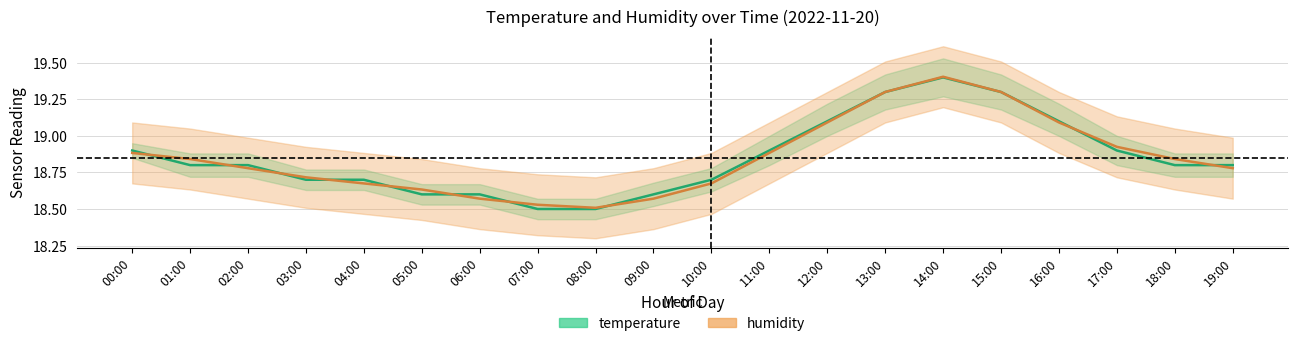

At 11:00, list the series in order from smallest to largest.

humidity, temperature